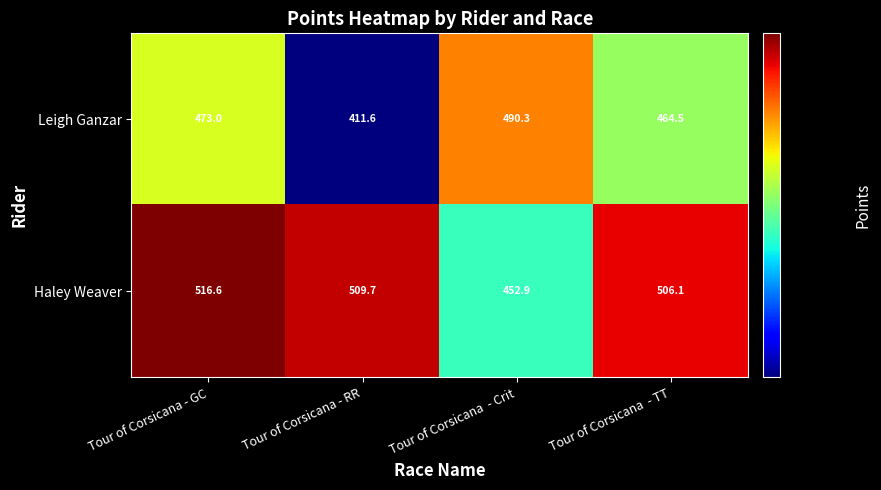

At Tour of Corsicana - RR, list the series in order from smallest to largest.

Leigh Ganzar, Haley Weaver